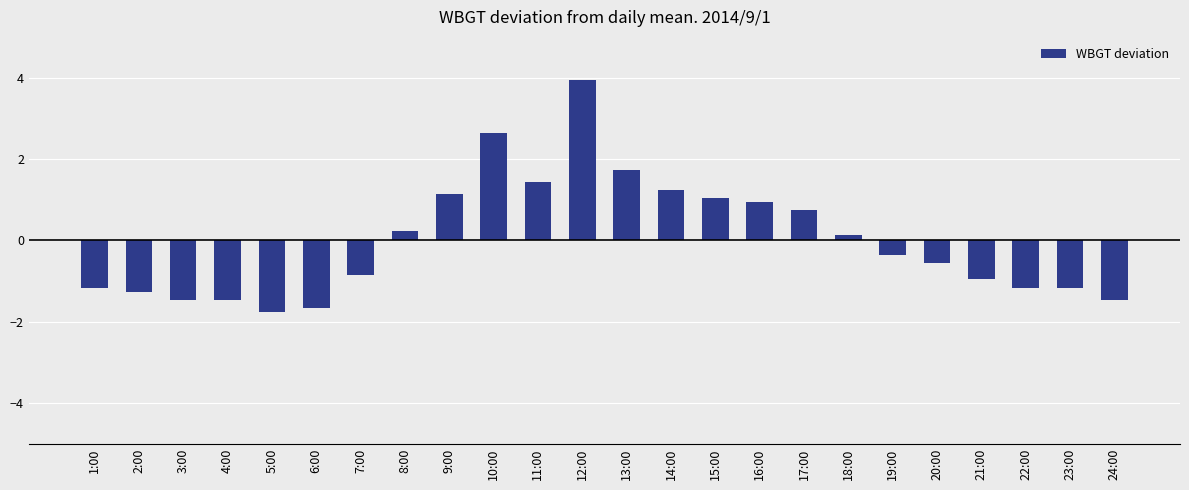

Reading left to right, transcribe all the data shown in this chart.

-1.2	-1.3	-1.5	-1.5	-1.8	-1.7	-0.9	0.2	1.1	2.6	1.4	3.9	1.7	1.2	1.0	0.9	0.7	0.1	-0.4	-0.6	-1.0	-1.2	-1.2	-1.5